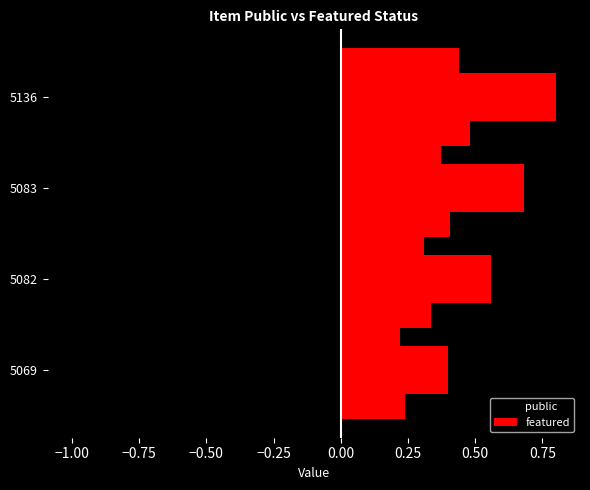

How many categories are shown in the chart?

4